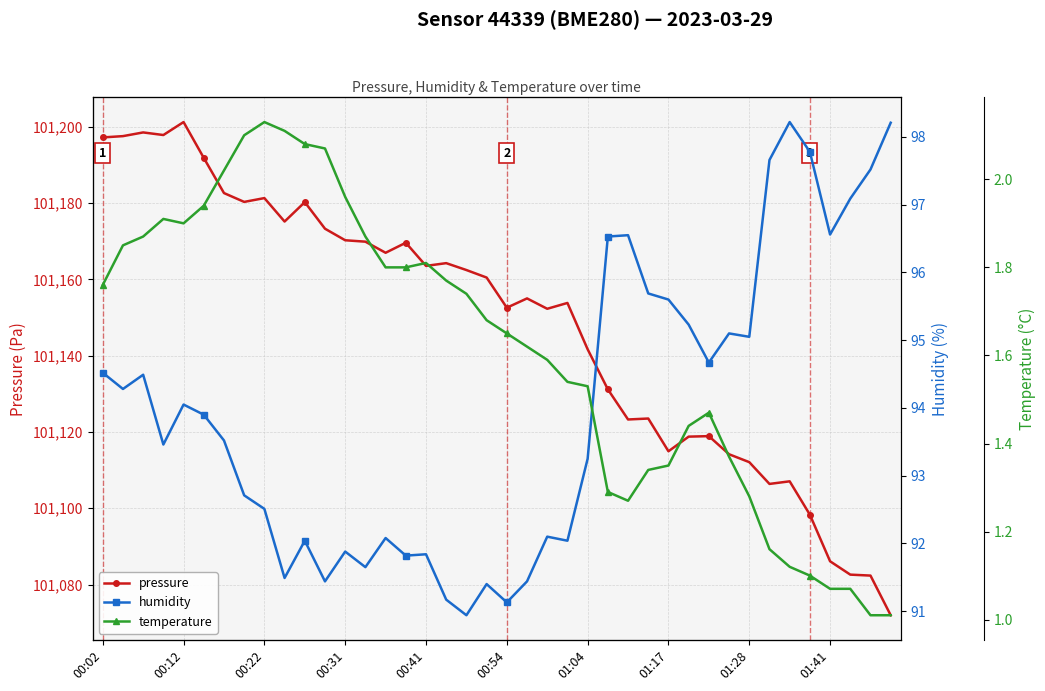

True or false: pressure and temperature cross at least once.

False